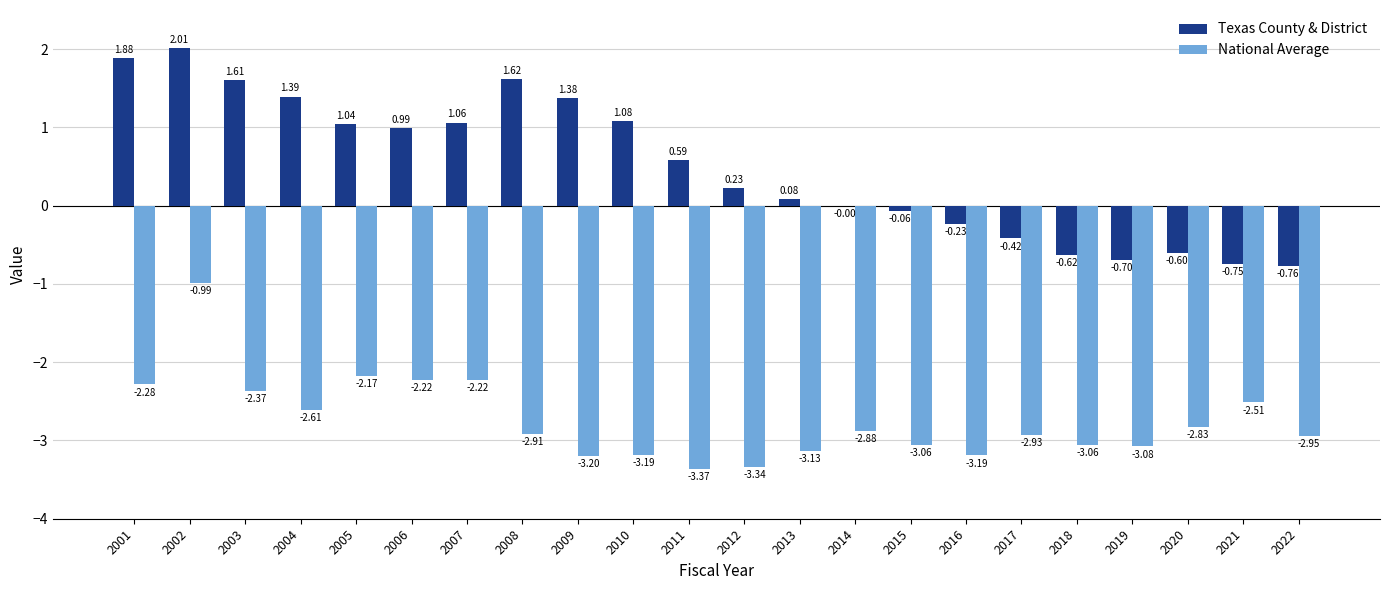

At which category is the sum across all series the highest?

2002